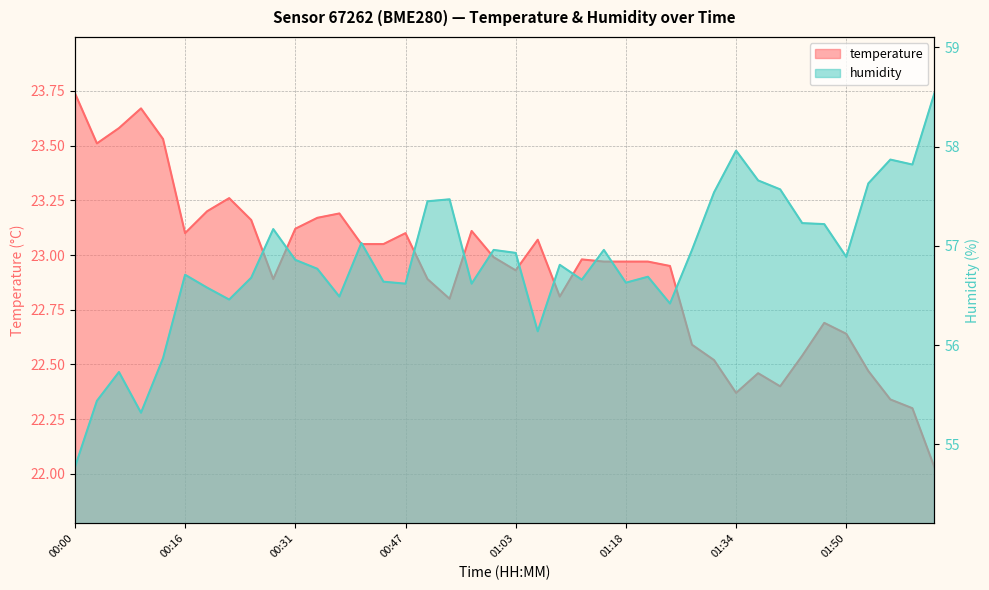

What is the approximate value of humidity at 01:53?

57.6